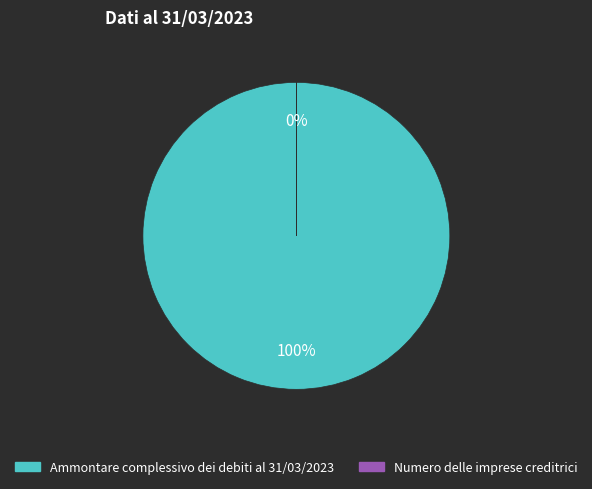

Approximately how many times larger is the value at Ammontare complessivo dei debiti al 31/03/2023 compared to Numero delle imprese creditrici?

13461.2